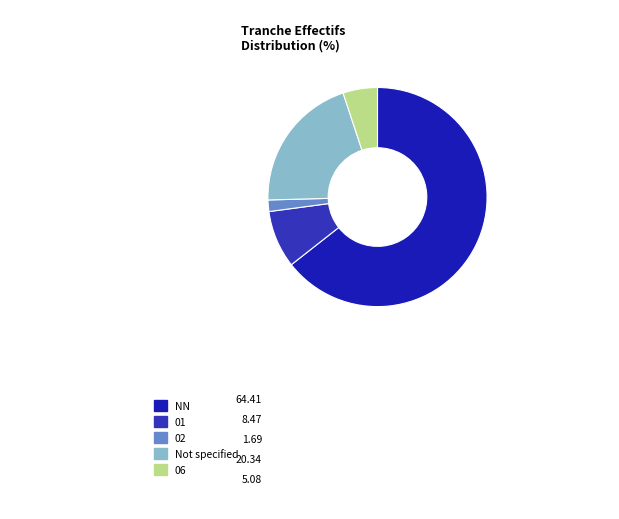

Count the number of slices in the pie.

5